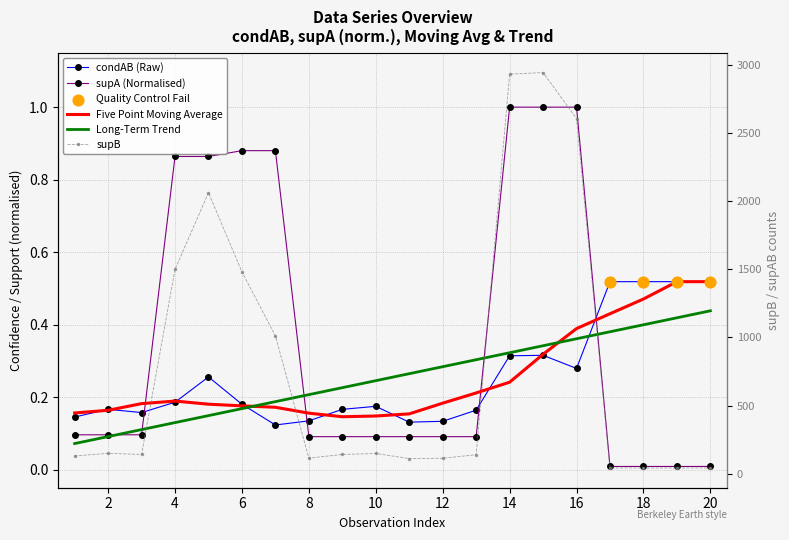

Which series contains the lowest Y value?

supA